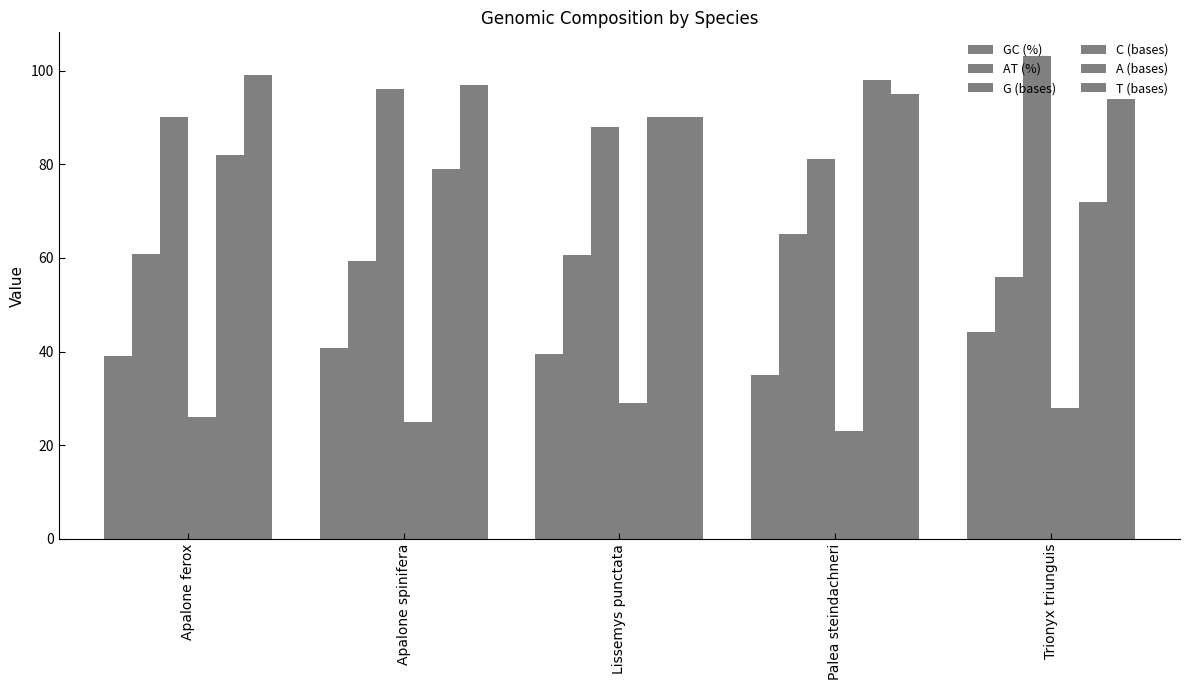

Between Apalone ferox and Palea steindachneri, which series saw the biggest shift?

A (bases)